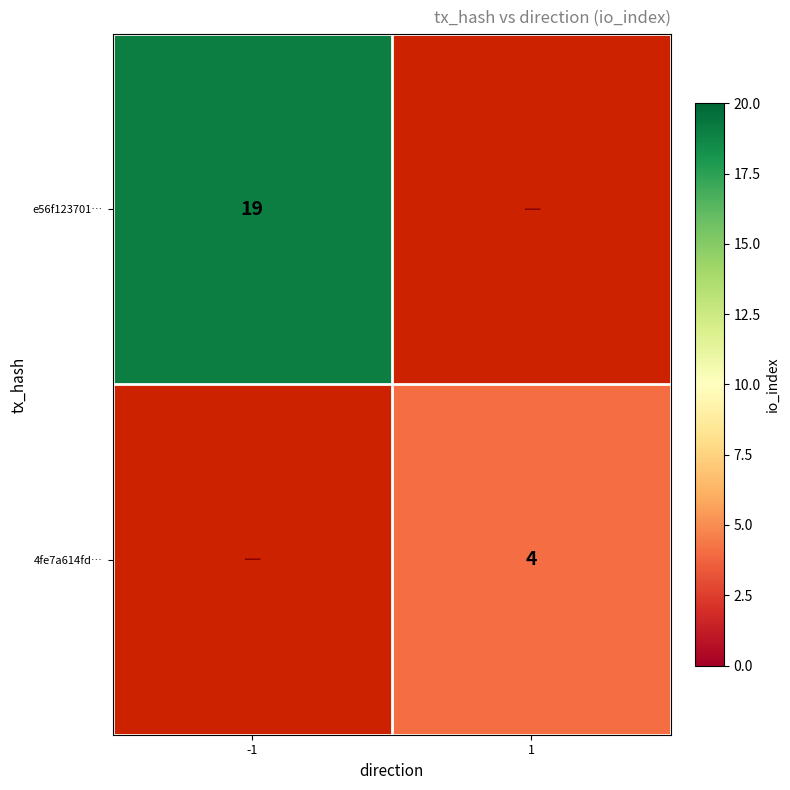

True or false: 4fe7a614fd… has a value of 4 at 1.

True